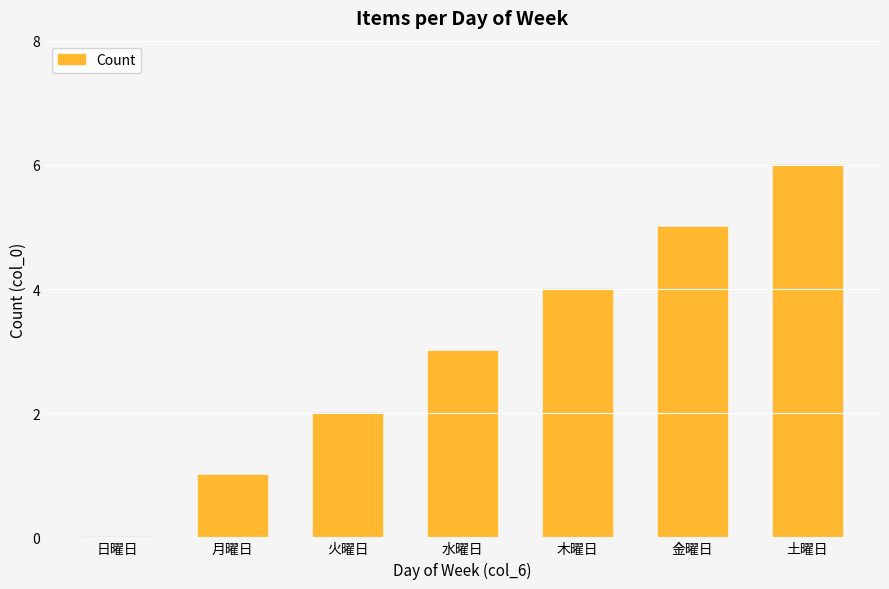

What is the change in value from 月曜日 to 水曜日?

+2